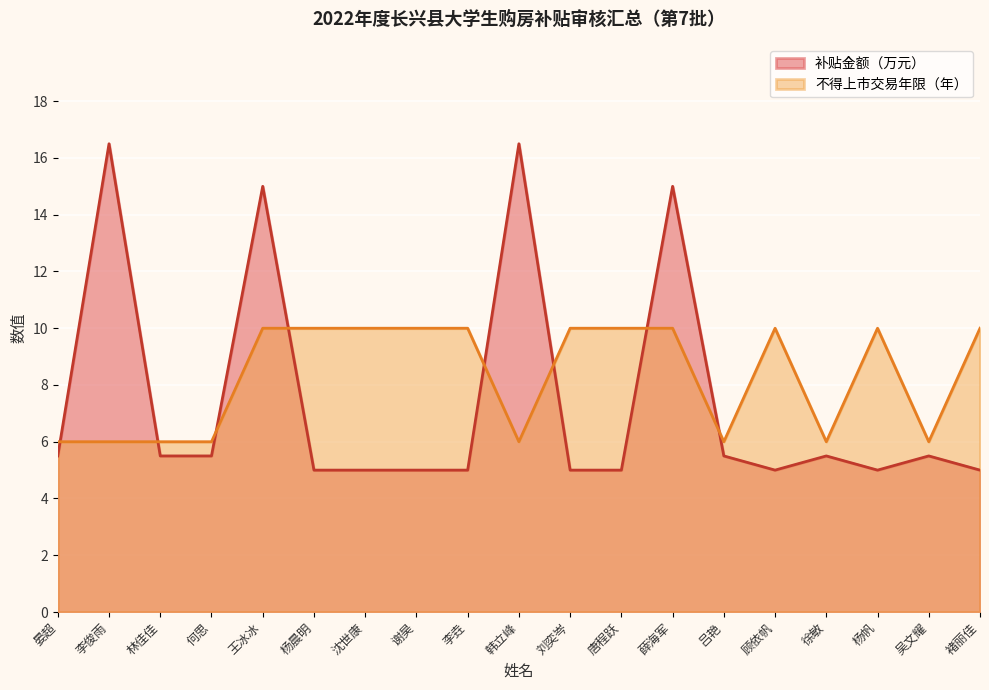

How many lines are shown in the chart?

2